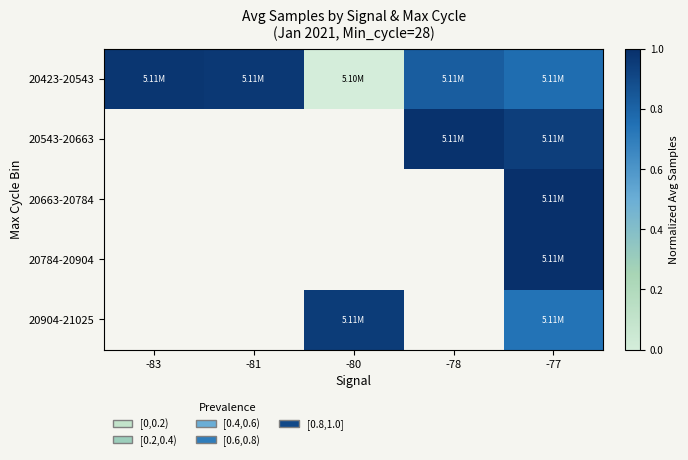

The value of 20784-20904 at -77 is 1.0. True or false?

True